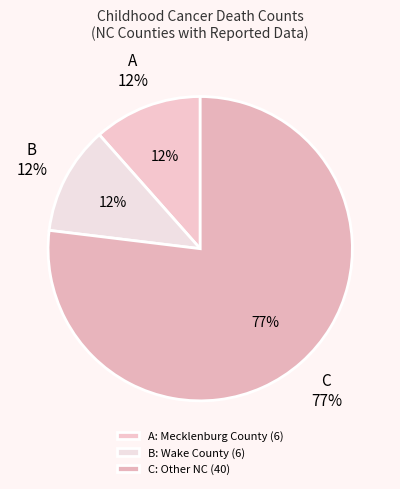

To the nearest percent, what is the average slice percentage?

33%